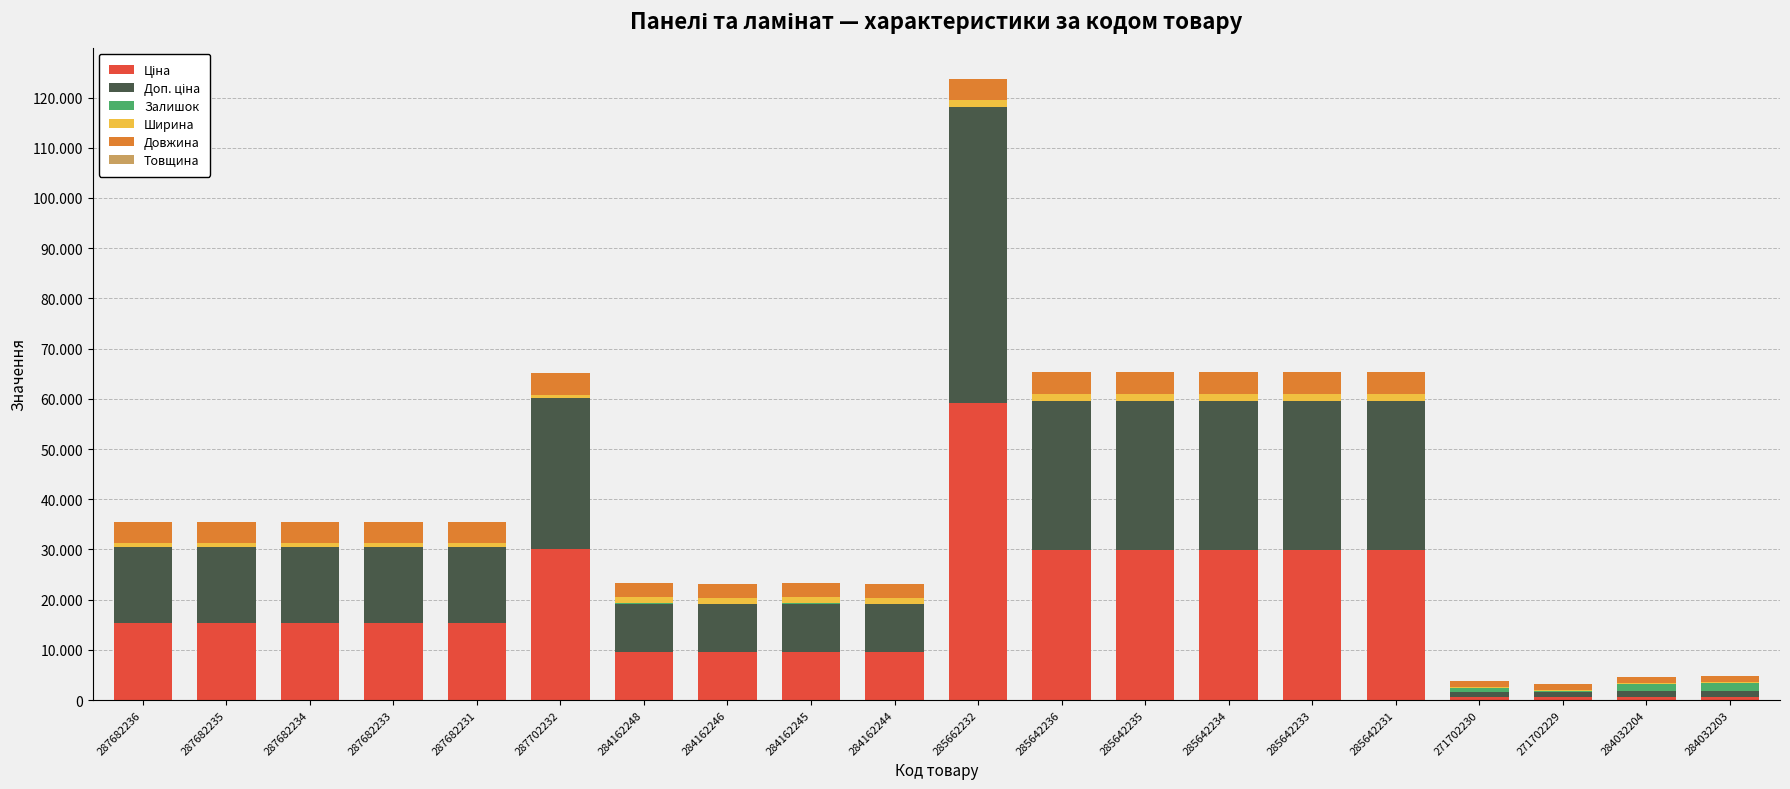

At how many categories does at least one series exceed 43410?

1